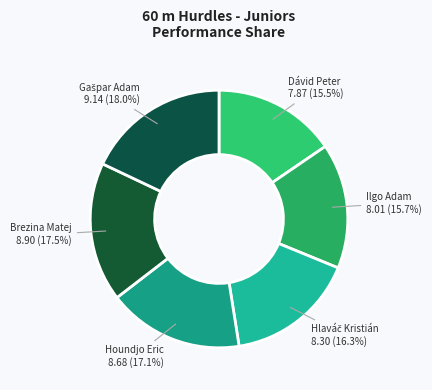

How many segments does this pie chart have?

6